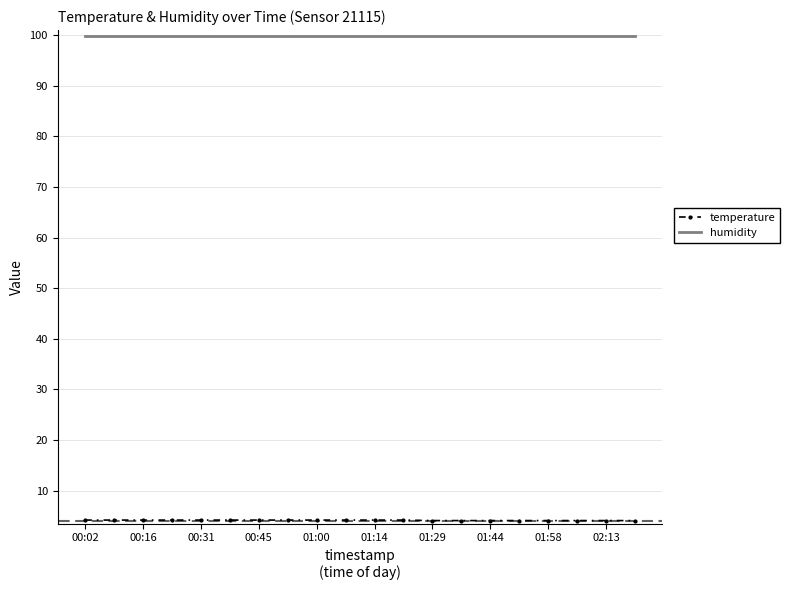

What is the minimum value shown in the chart?

4.1